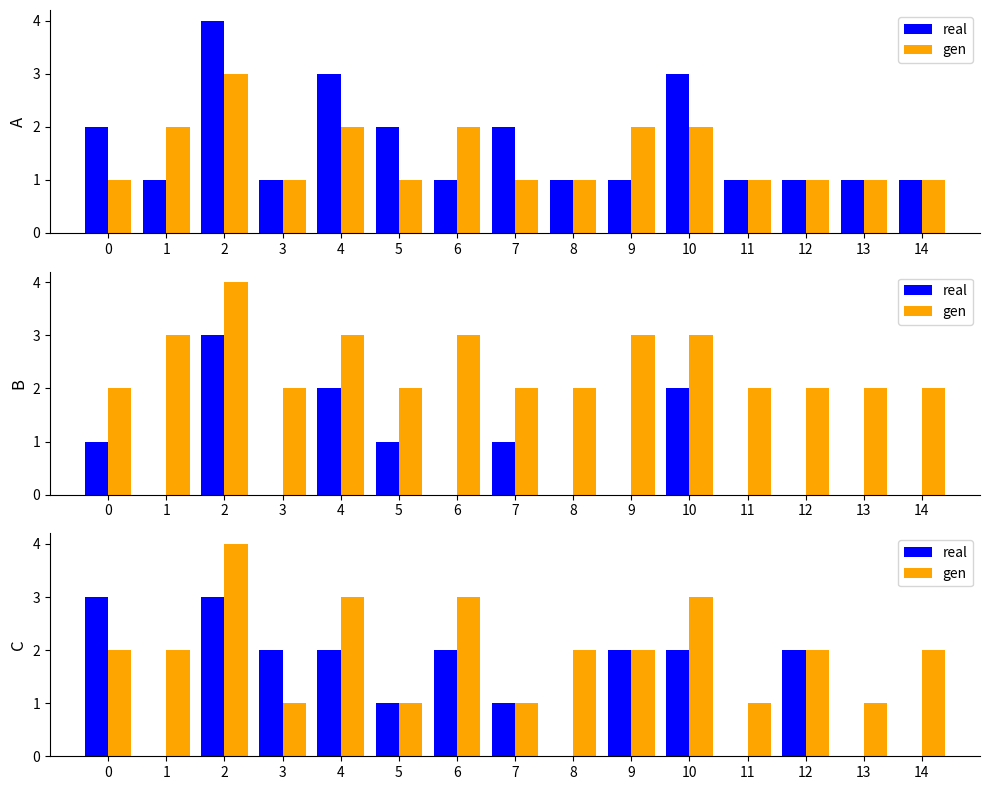

What is the approximate value of gen at 6?

3